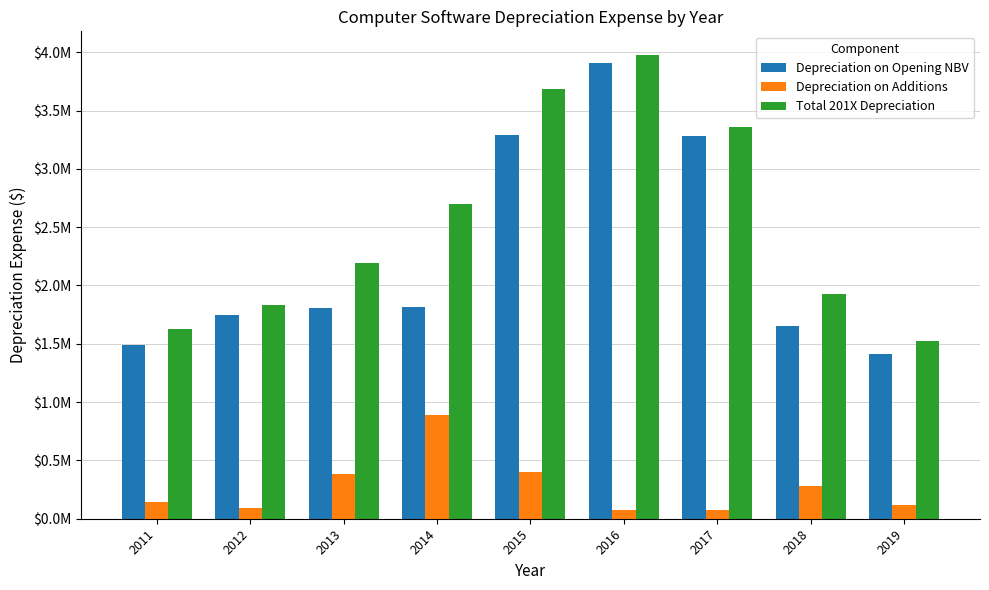

The Total 201X Depreciation series shows 3980328.6 at 2016. True or false?

True